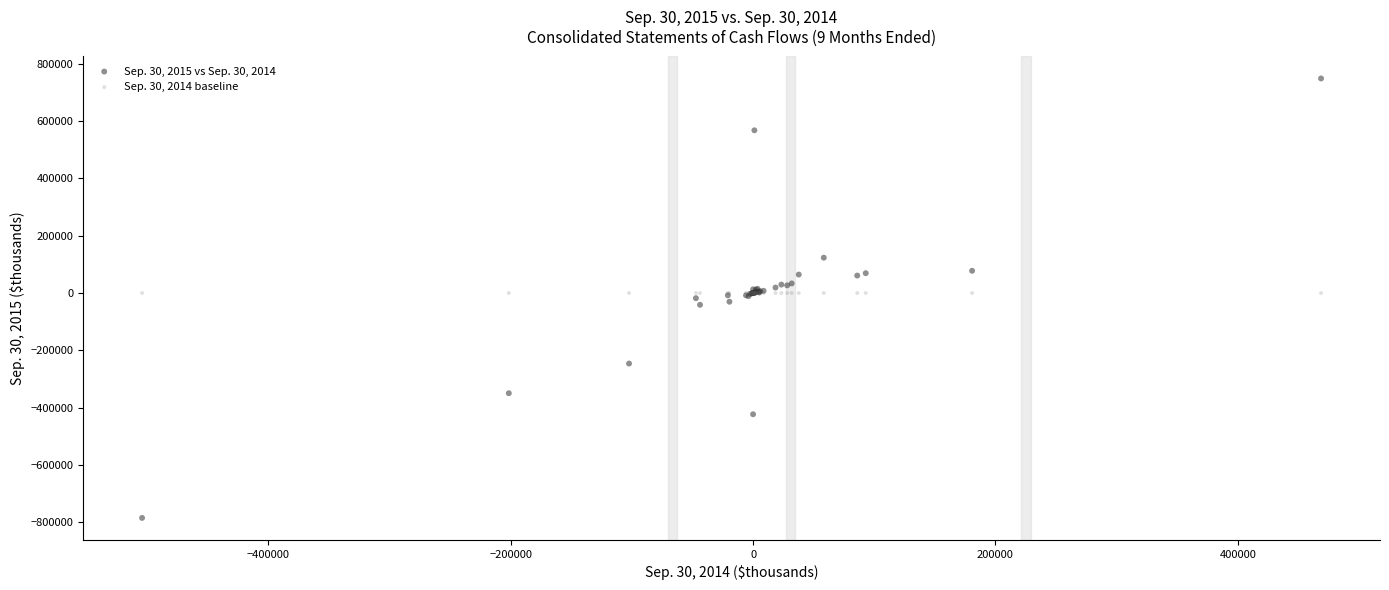

Which series reaches the maximum Y coordinate?

Sep. 30, 2015 vs Sep. 30, 2014